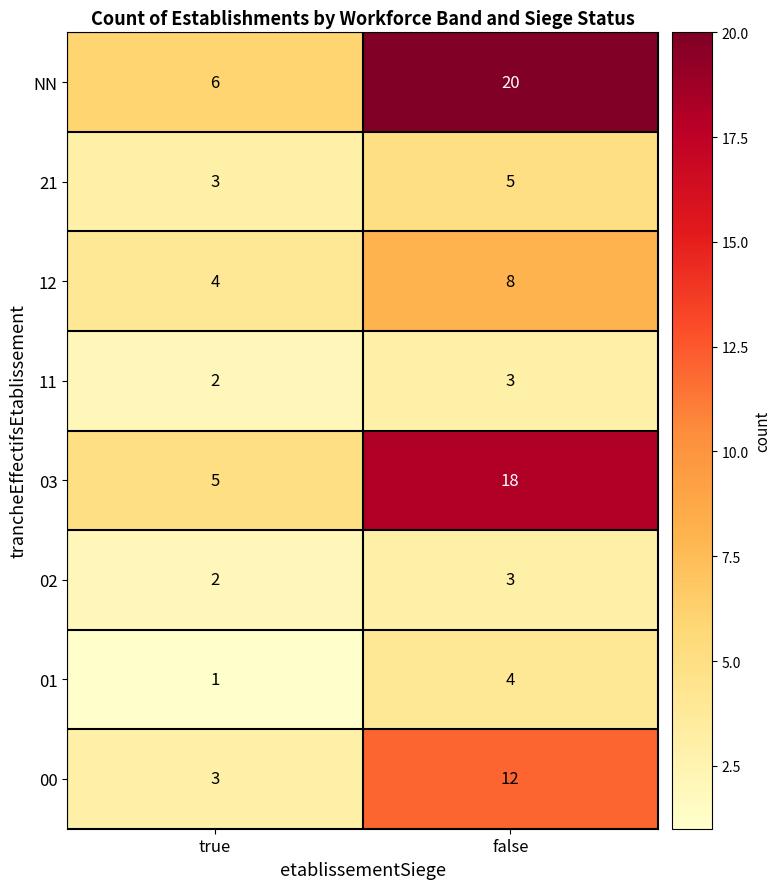

What is the difference between the NN values at true and false?

14